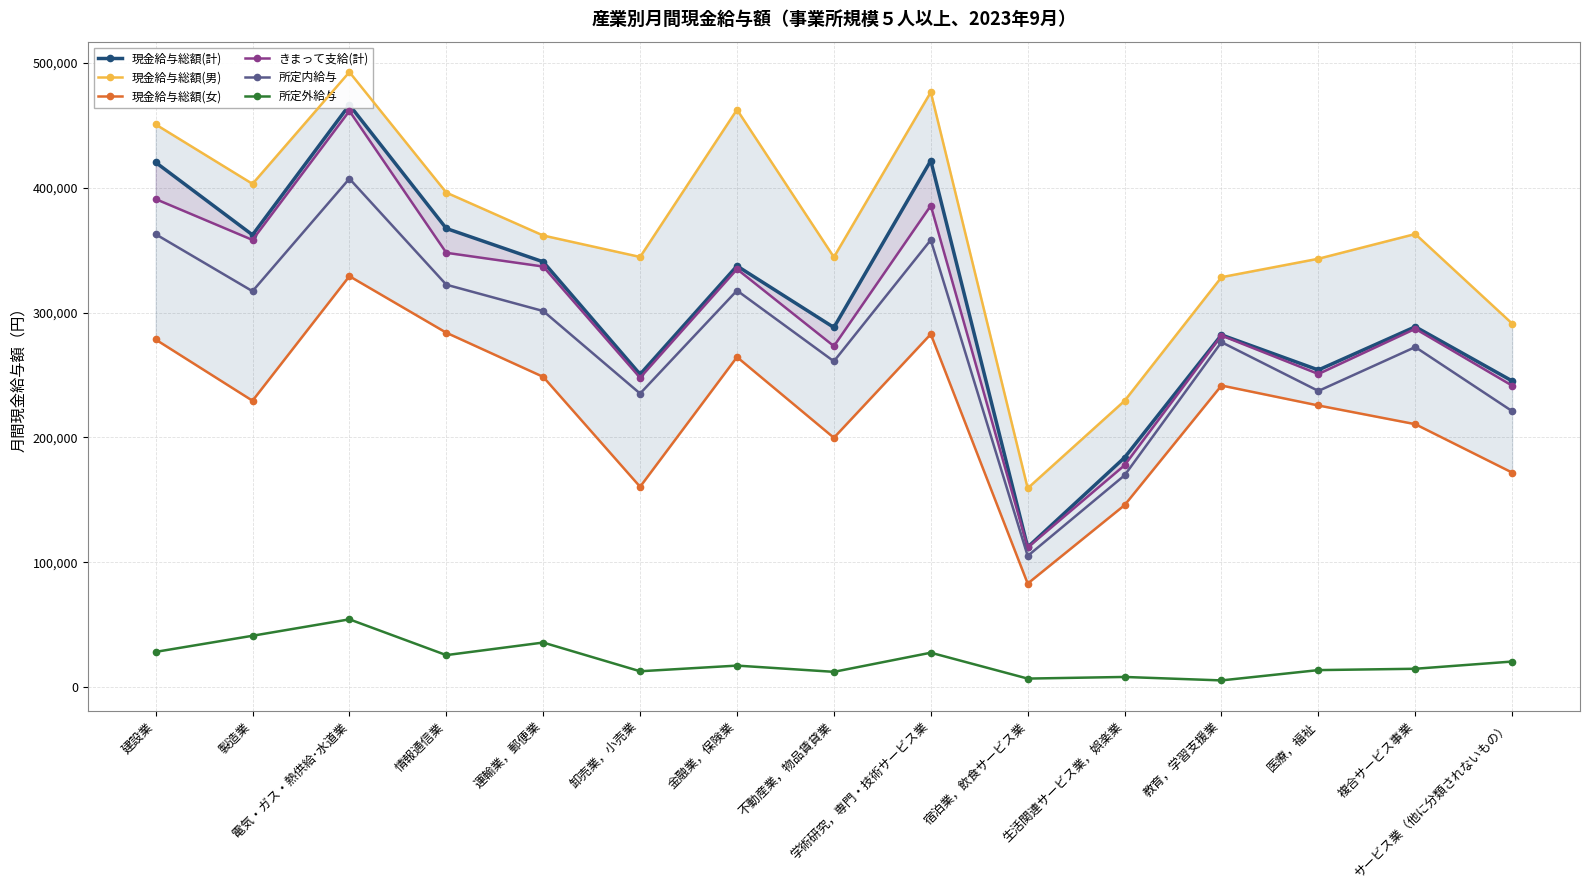

Reading left to right, extract all data points from this chart.

現金給与総額(計): 420334	362200	466361	367371	340634	250531	337341	288059	421739	112065	183847	282099	254001	288628	245191
現金給与総額(男): 450727	403088	492648	396103	361716	344541	462545	344420	476598	159235	229294	328330	343112	362923	291131
現金給与総額(女): 278417	229362	329145	283852	248478	160429	264348	199684	282716	82884	145717	241551	225556	210572	171788
きまって支給(計): 390924	358177	461494	347887	336861	247751	334807	273107	385662	111787	177689	281589	250758	286991	241432
所定内給与: 362770	317102	407258	322320	301219	235119	317640	260938	358161	105018	169613	276282	237194	272357	221008
所定外給与: 28154	41075	54236	25567	35642	12632	17167	12169	27501	6769	8076	5307	13564	14634	20424